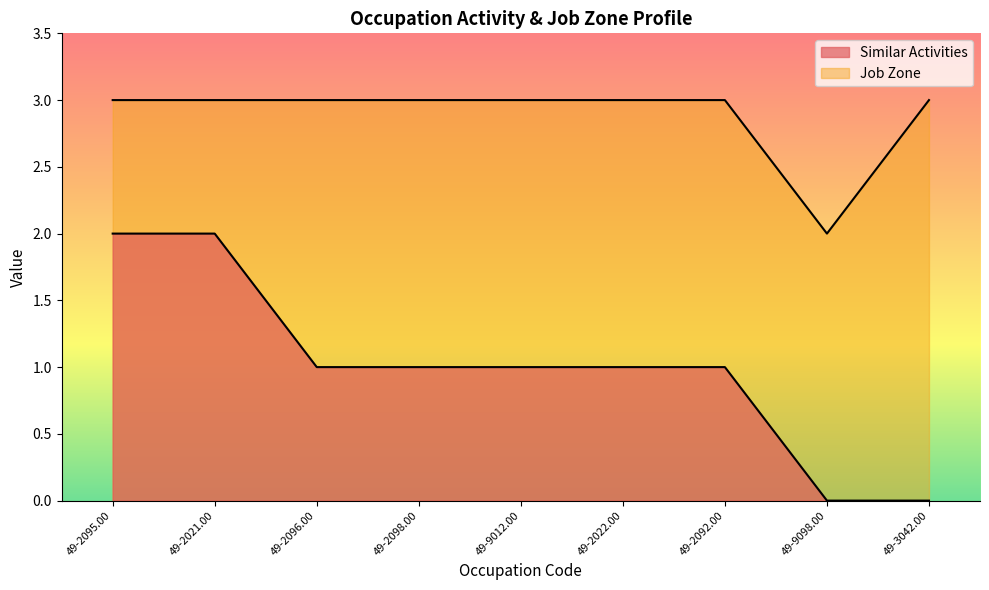

Which series has the largest total across all categories?

Job Zone